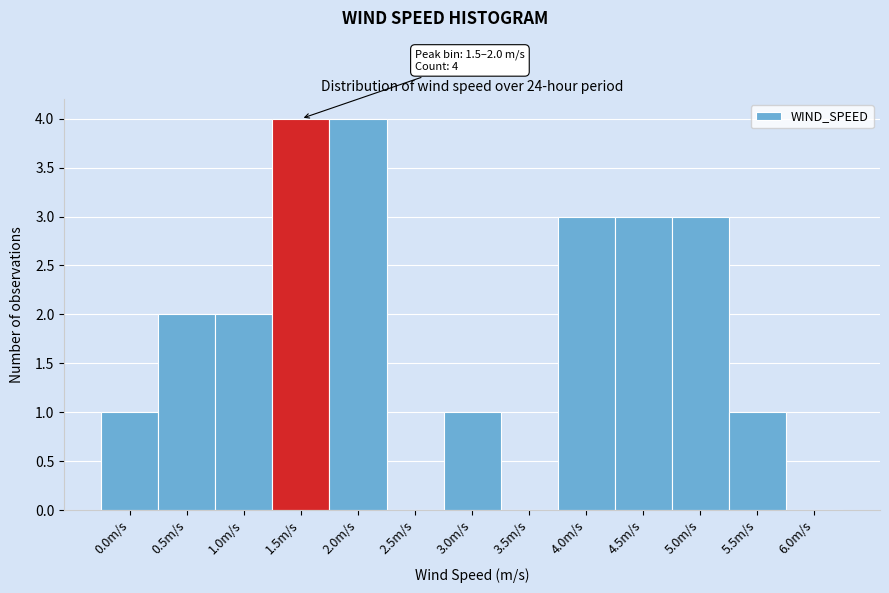

Reading left to right, what are all the values shown in this chart?

0.0m/s=1	0.5m/s=2	1.0m/s=2	1.5m/s=4	2.0m/s=4	2.5m/s=0	3.0m/s=1	3.5m/s=0	4.0m/s=3	4.5m/s=3	5.0m/s=3	5.5m/s=1	6.0m/s=0